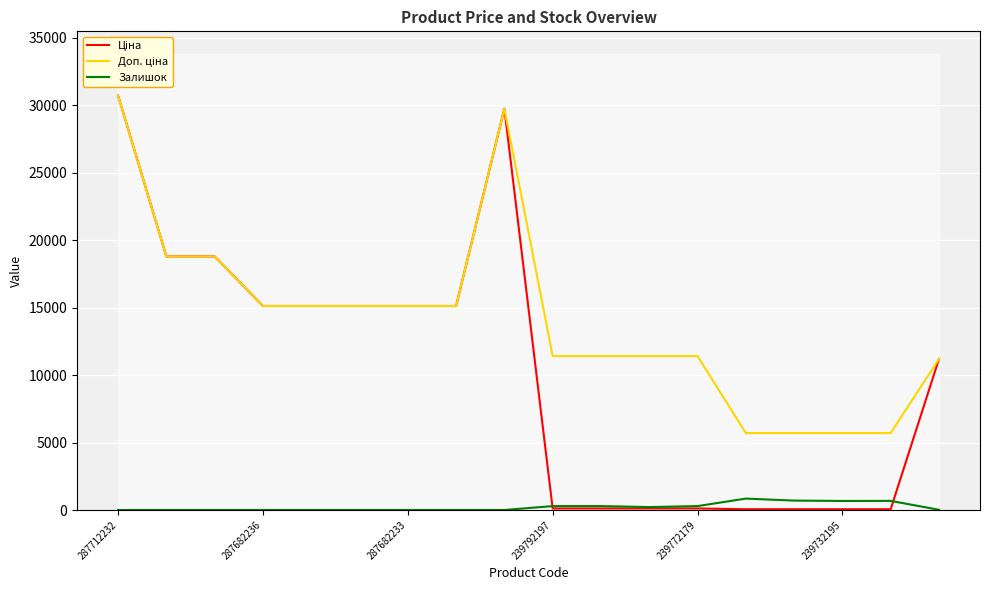

What is the difference between the second highest and minimum values in the Залишок series?

698.0